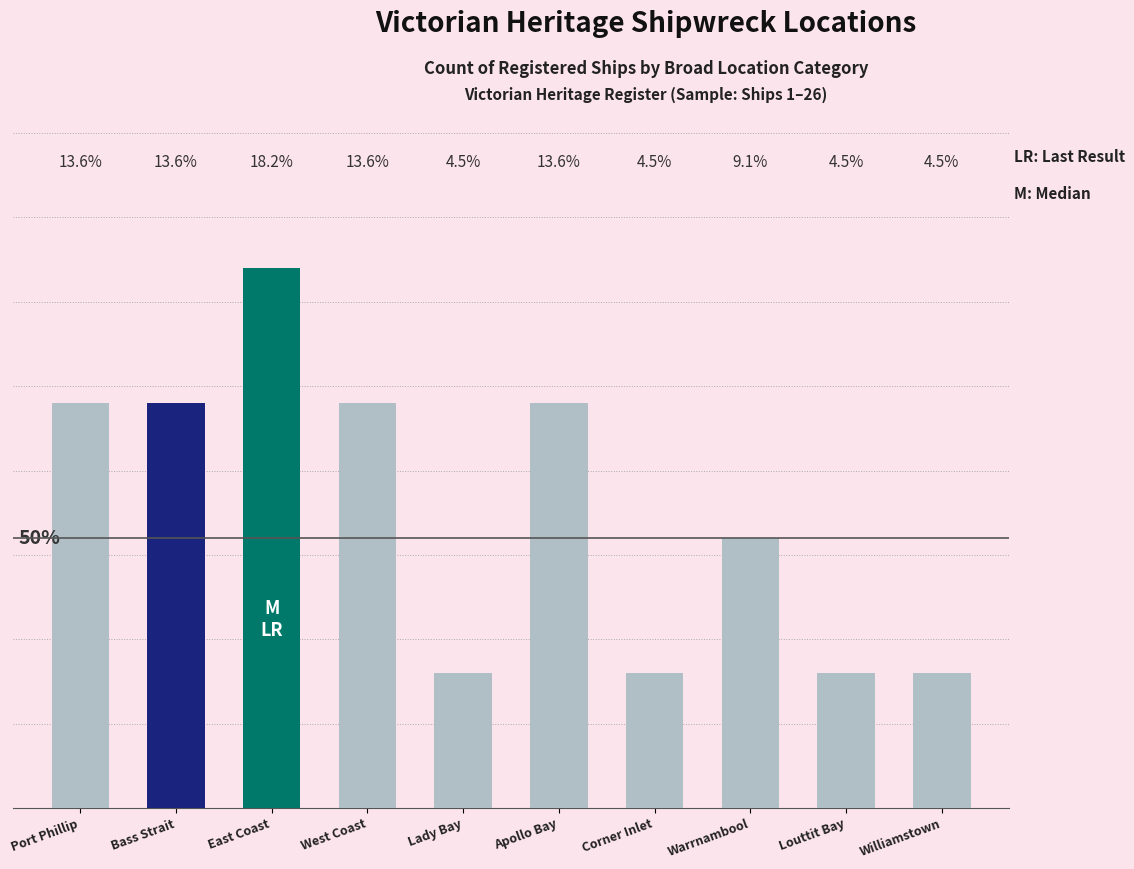

Between Warrnambool and Apollo Bay, which is larger?

Apollo Bay